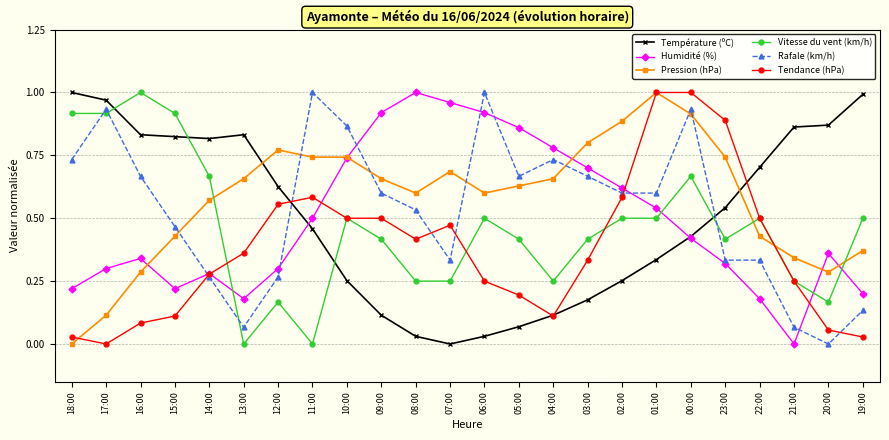

How many lines are shown in the chart?

6